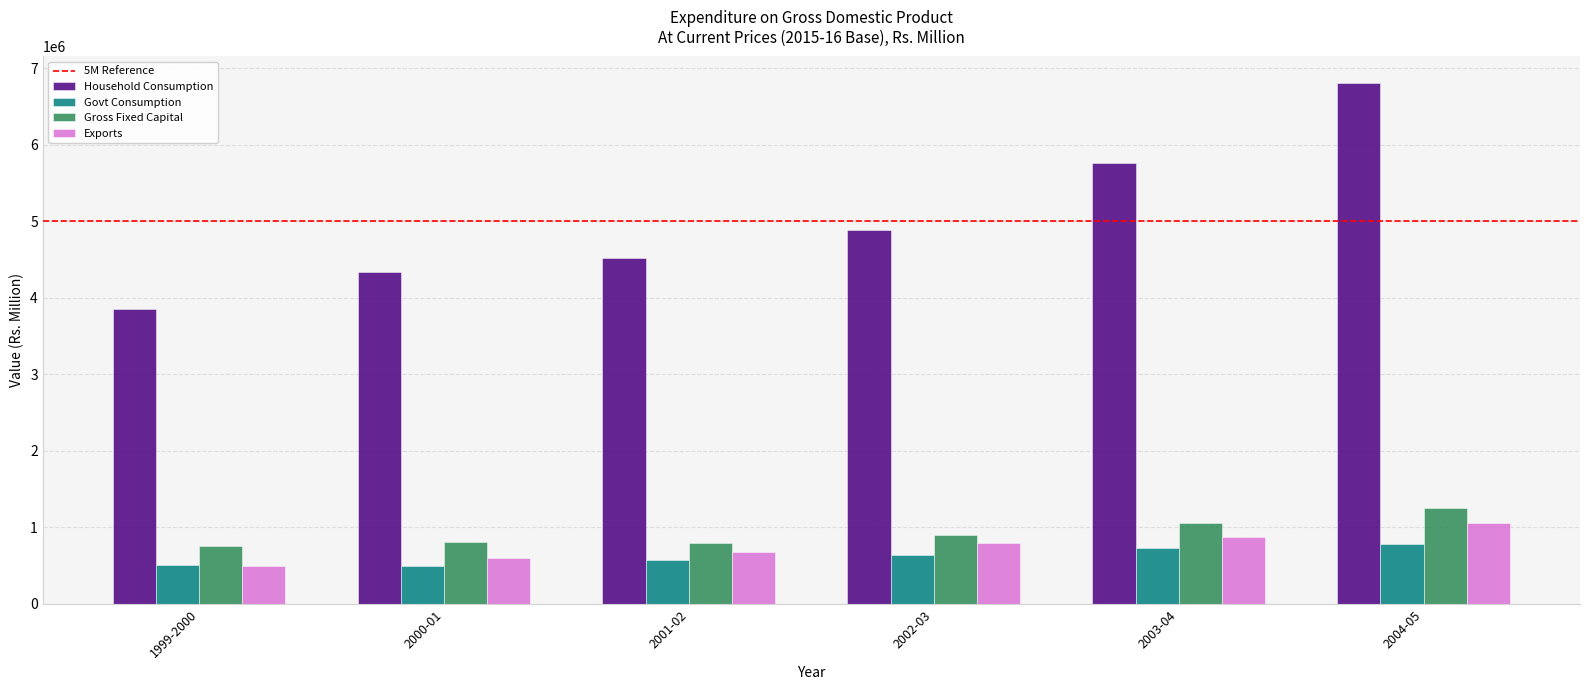

At how many categories does at least one series exceed 3636884?

6